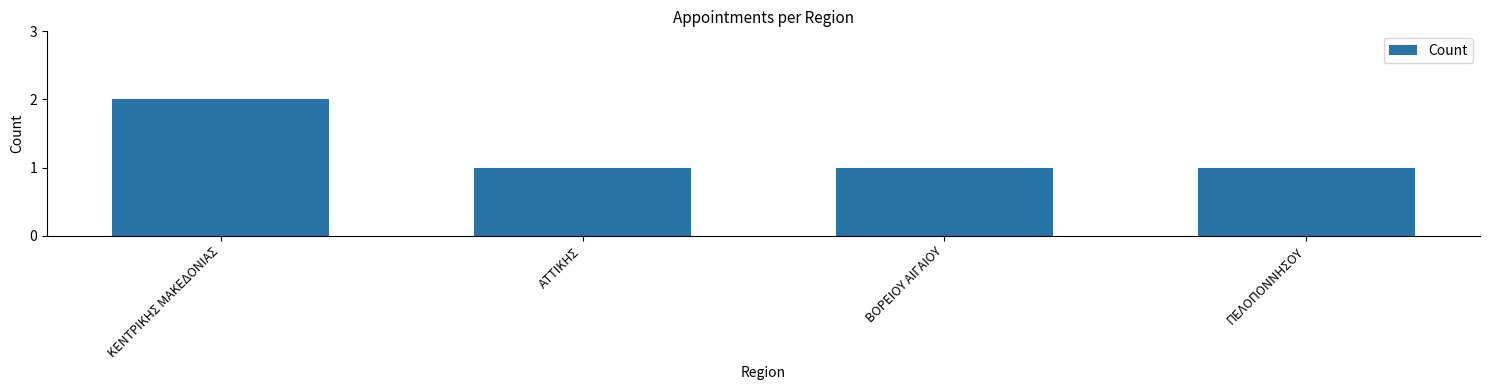

Are the bars grouped side by side (vs. stacked)?

No